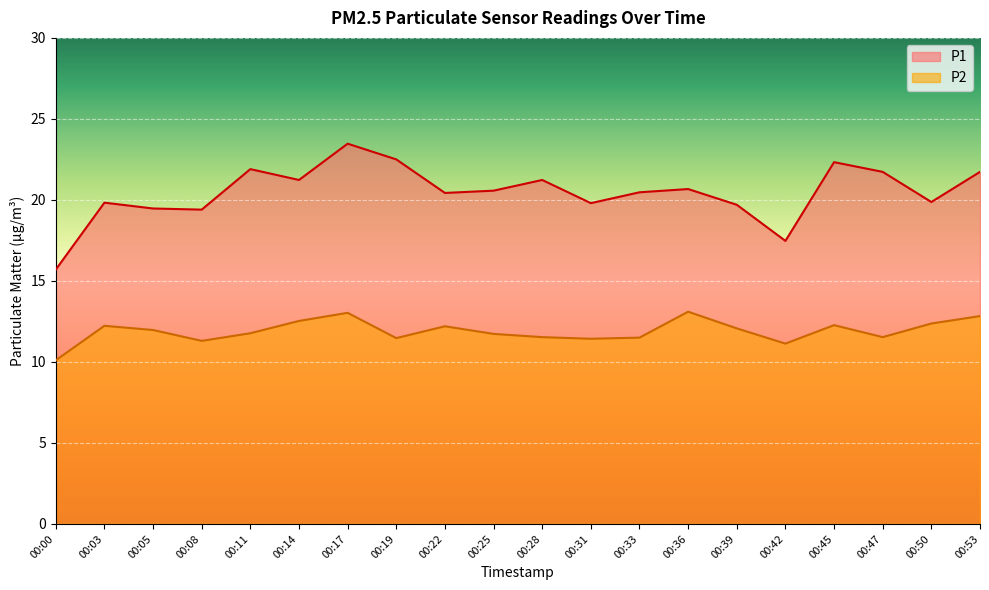

True or false: P2 has more than 2 interior local peaks.

True